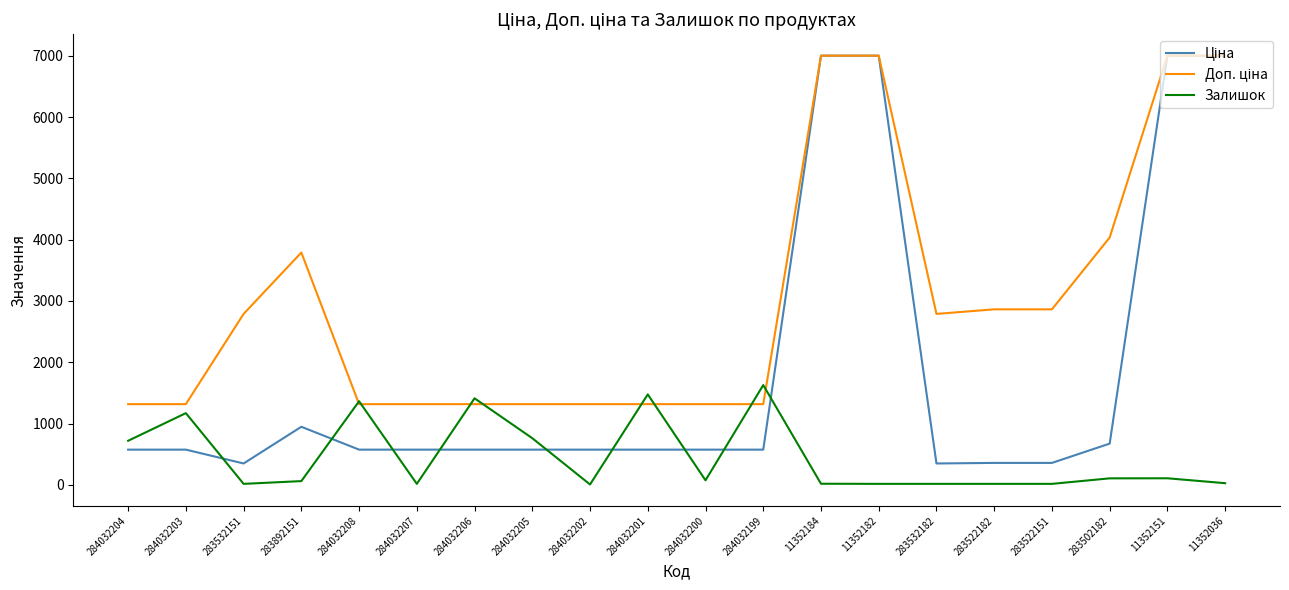

The value of Залишок at 11352184 is 18.0. True or false?

True